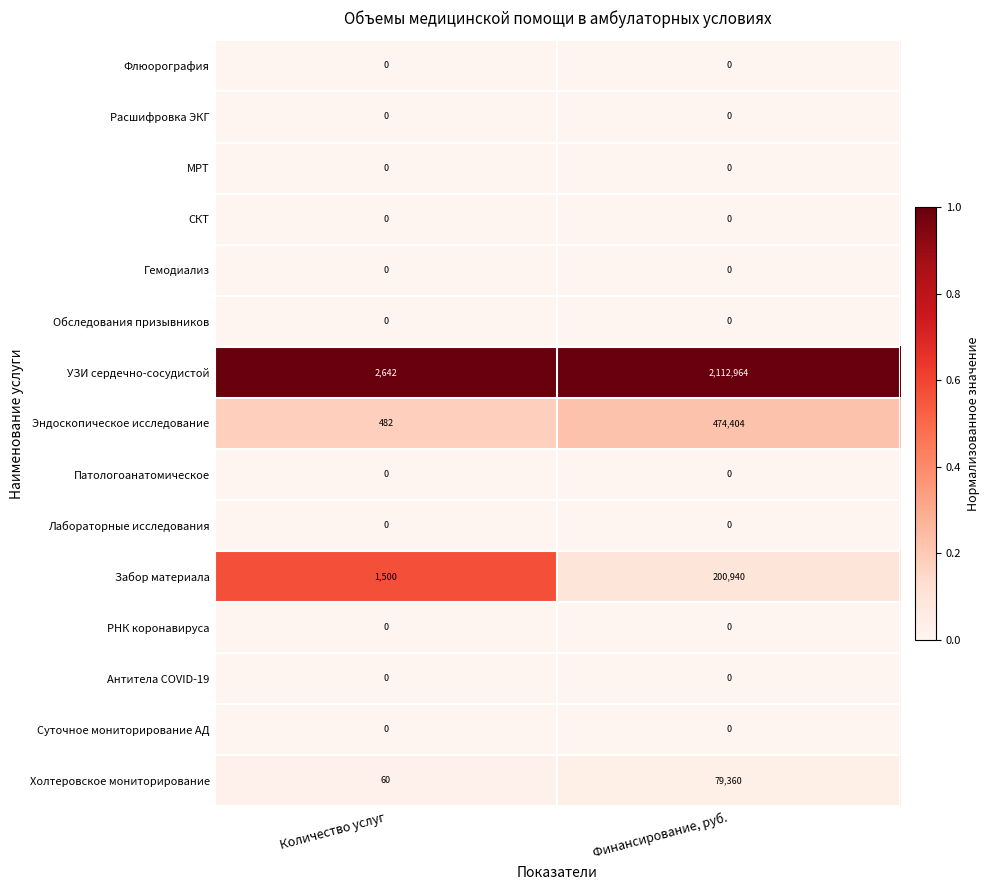

What value does the УЗИ сердечно-сосудистой series have at Финансирование, руб., to the nearest 10?

2112960